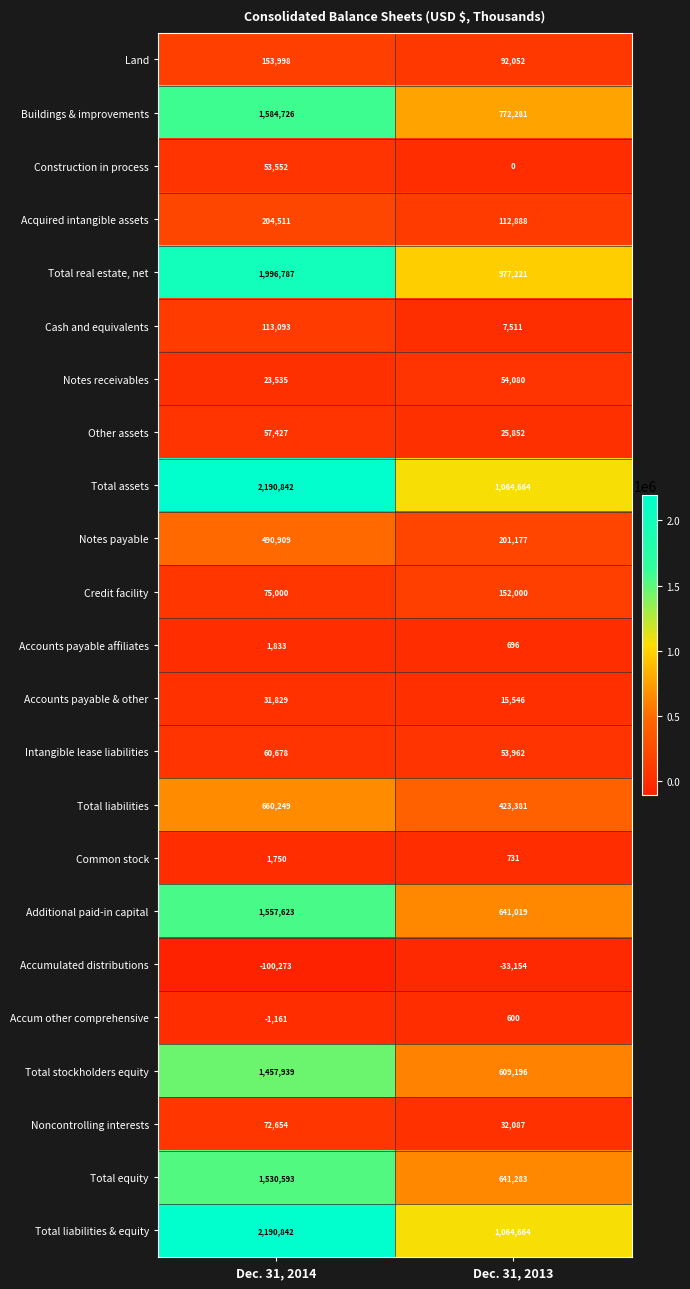

At which label is Buildings & improvements closest to 1178503?

Dec. 31, 2013